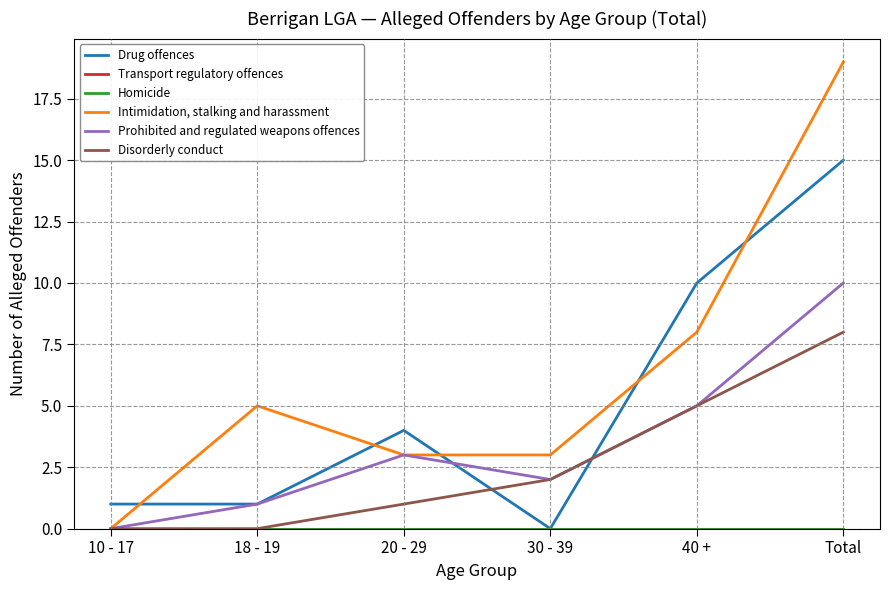

Reading left to right, transcribe all the data shown in this chart.

Drug offences: 10 - 17=1	18 - 19=1	20 - 29=4	30 - 39=0	40 +=10	Total=15
Transport regulatory offences: 10 - 17=0	18 - 19=0	20 - 29=0	30 - 39=0	40 +=0	Total=0
Homicide: 10 - 17=0	18 - 19=0	20 - 29=0	30 - 39=0	40 +=0	Total=0
Intimidation, stalking and harassment: 10 - 17=0	18 - 19=5	20 - 29=3	30 - 39=3	40 +=8	Total=19
Prohibited and regulated weapons offences: 10 - 17=0	18 - 19=1	20 - 29=3	30 - 39=2	40 +=5	Total=10
Disorderly conduct: 10 - 17=0	18 - 19=0	20 - 29=1	30 - 39=2	40 +=5	Total=8